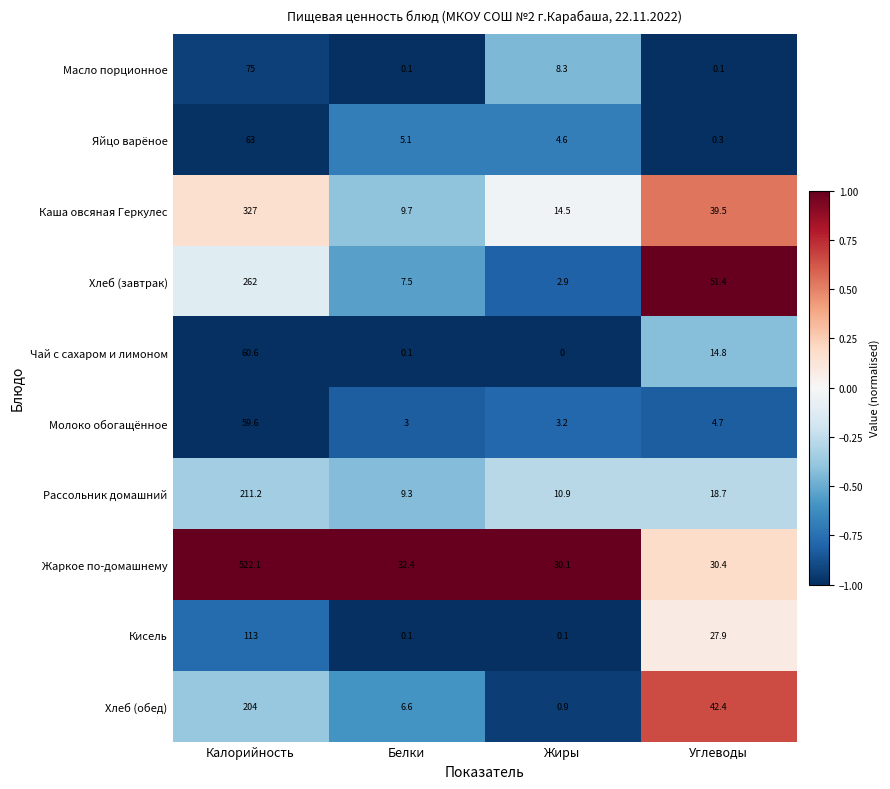

What is the maximum value shown in the chart?

522.1